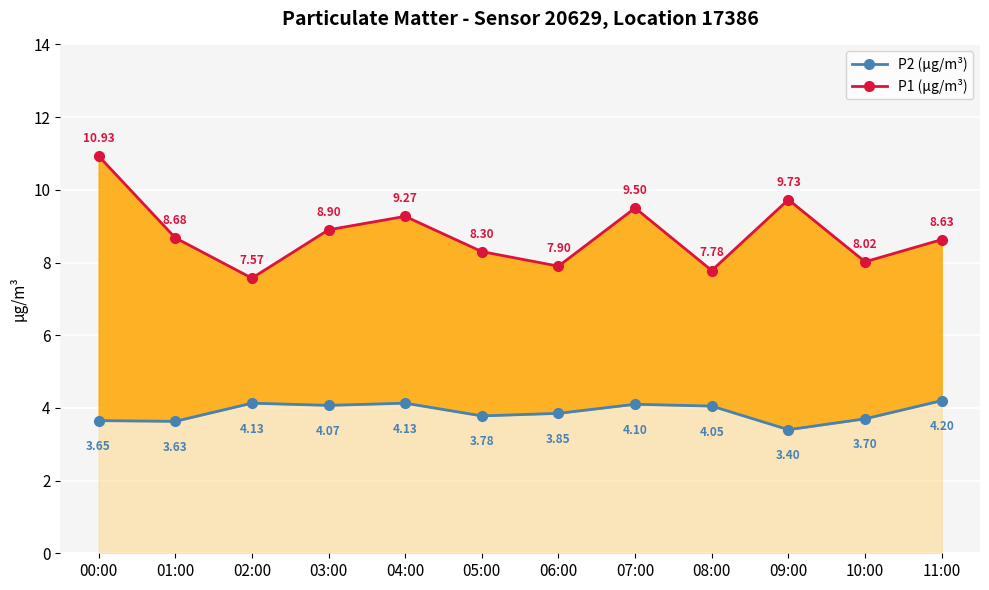

Which has a higher value, 10:00 or 03:00?

03:00